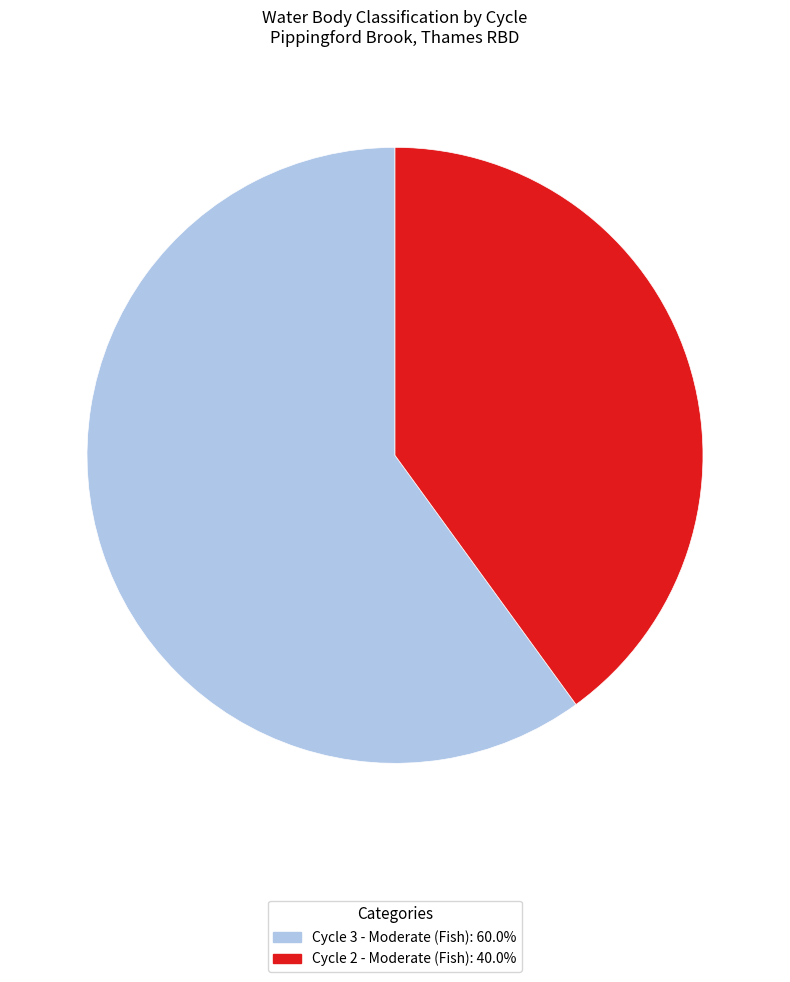

Which category accounts for the majority?

Cycle 3 - Moderate (Fish)